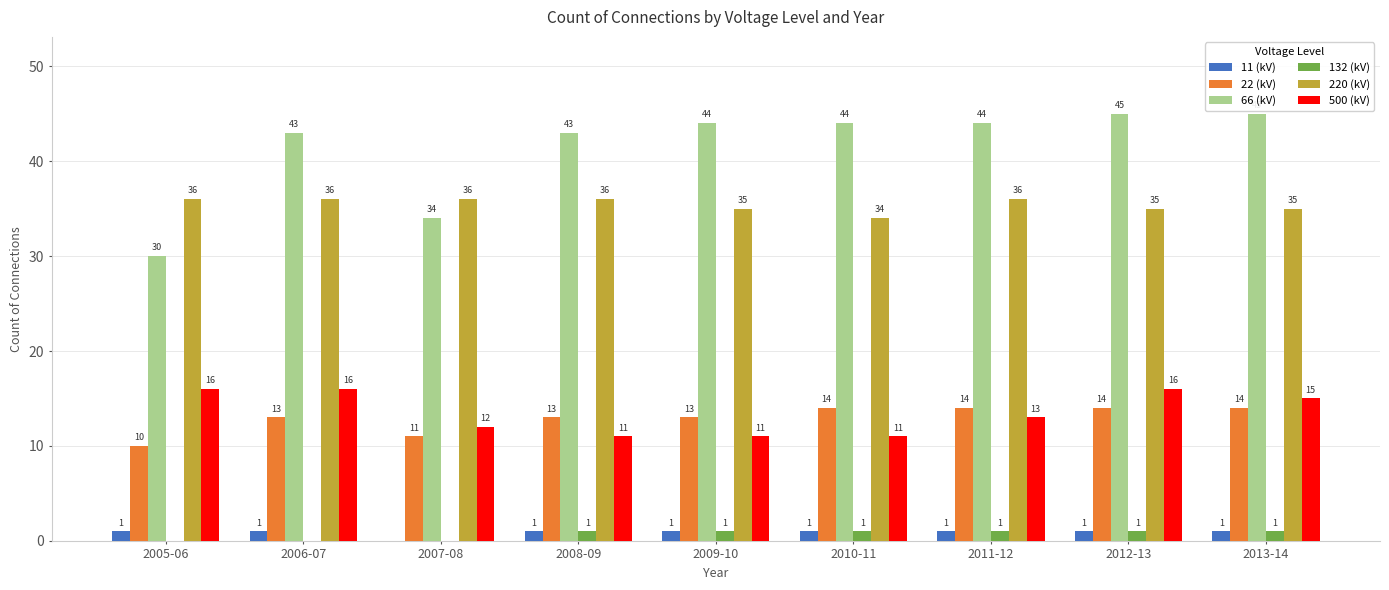

True or false: 132 (kV) has a value of 1 at 2012-13.

True